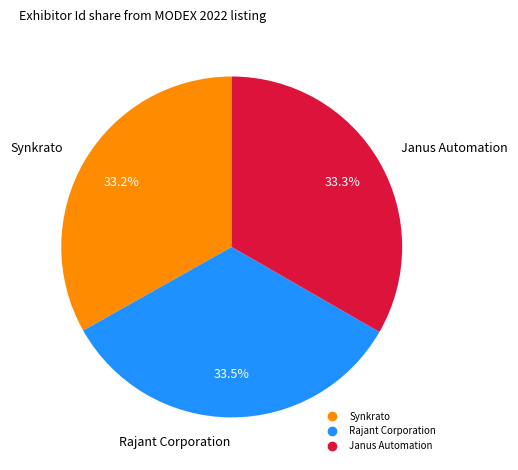

Is there any slice that represents more than half of the pie?

No